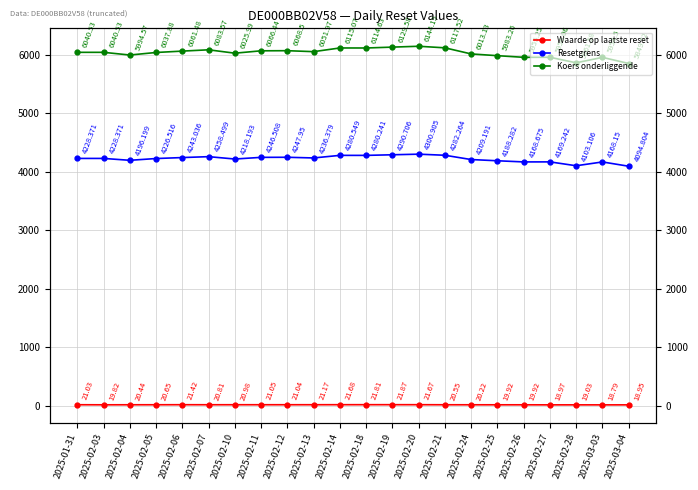

Where is the first local minimum for Resetgrens?

2025-02-04